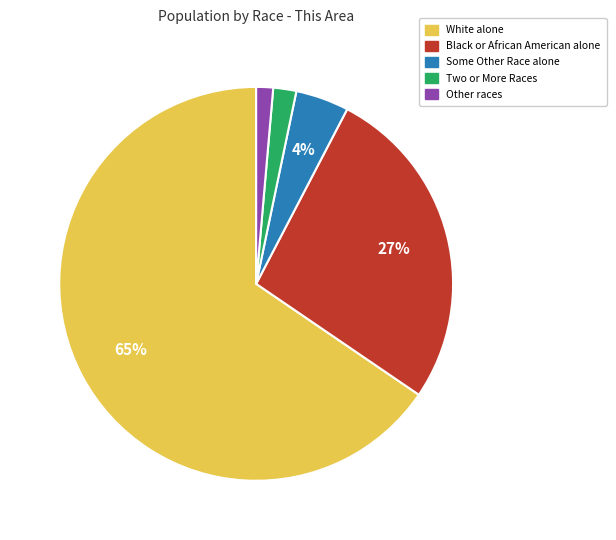

Is the sum of Black or African American alone and Other races greater than half?

No